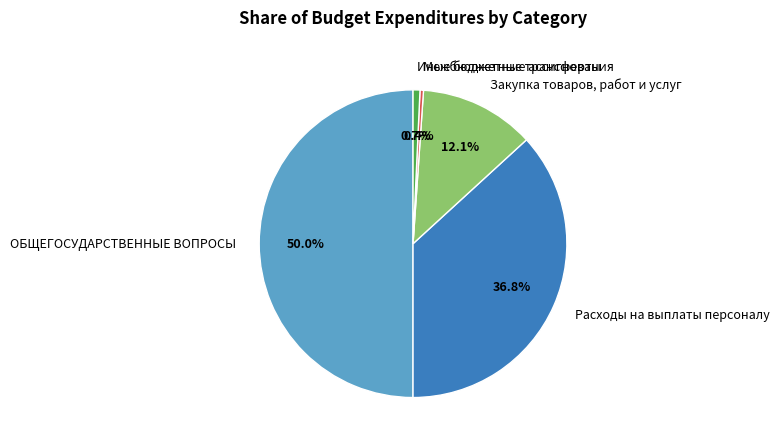

To the nearest percent, what is the combined percentage of ОБЩЕГОСУДАРСТВЕННЫЕ ВОПРОСЫ and Иные бюджетные ассигнования?

51%